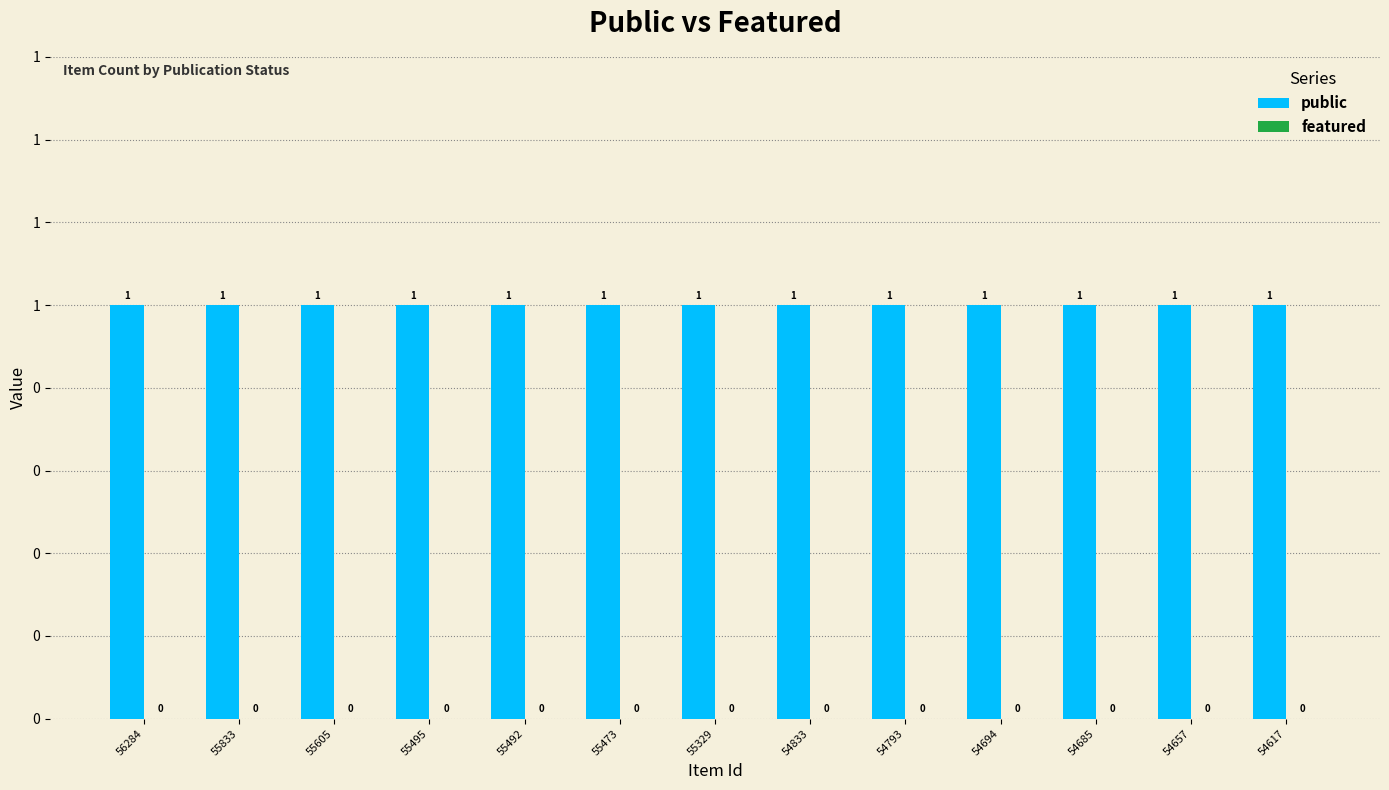

At which category is the sum across all series the highest?

56284